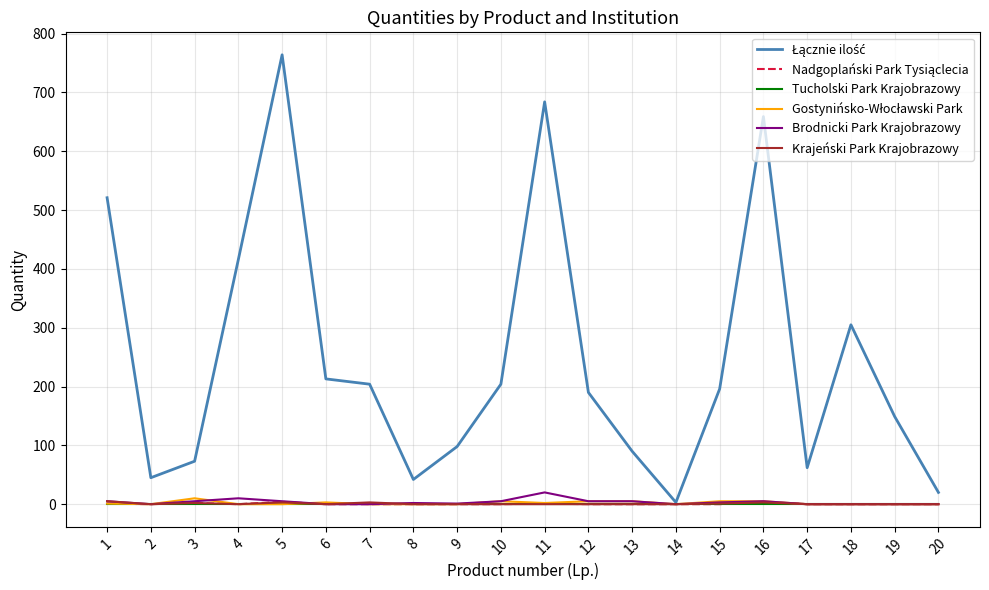

What is the greatest value displayed?

764